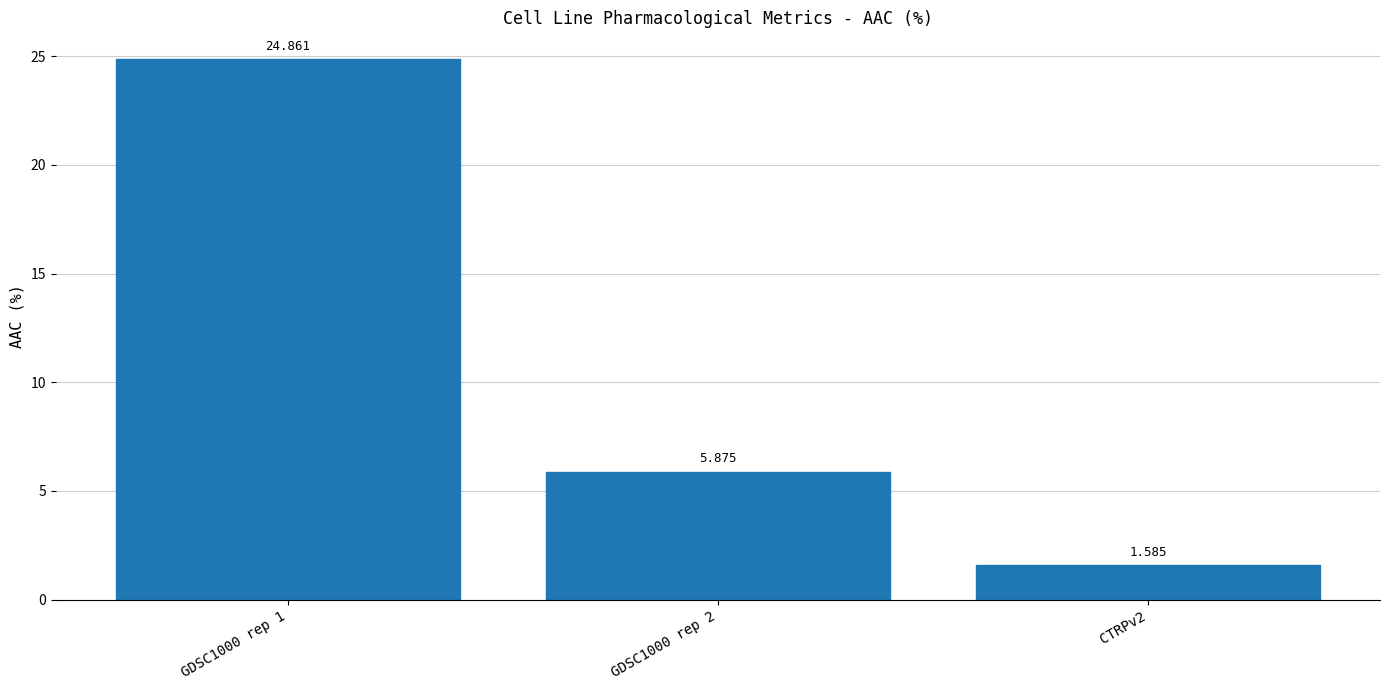

How many values exceed 5?

2